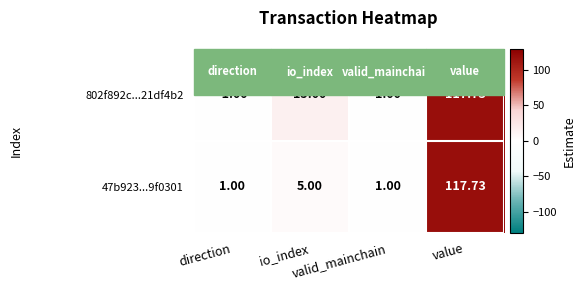

How many data points in 47b923...9f0301 are less than 5?

2